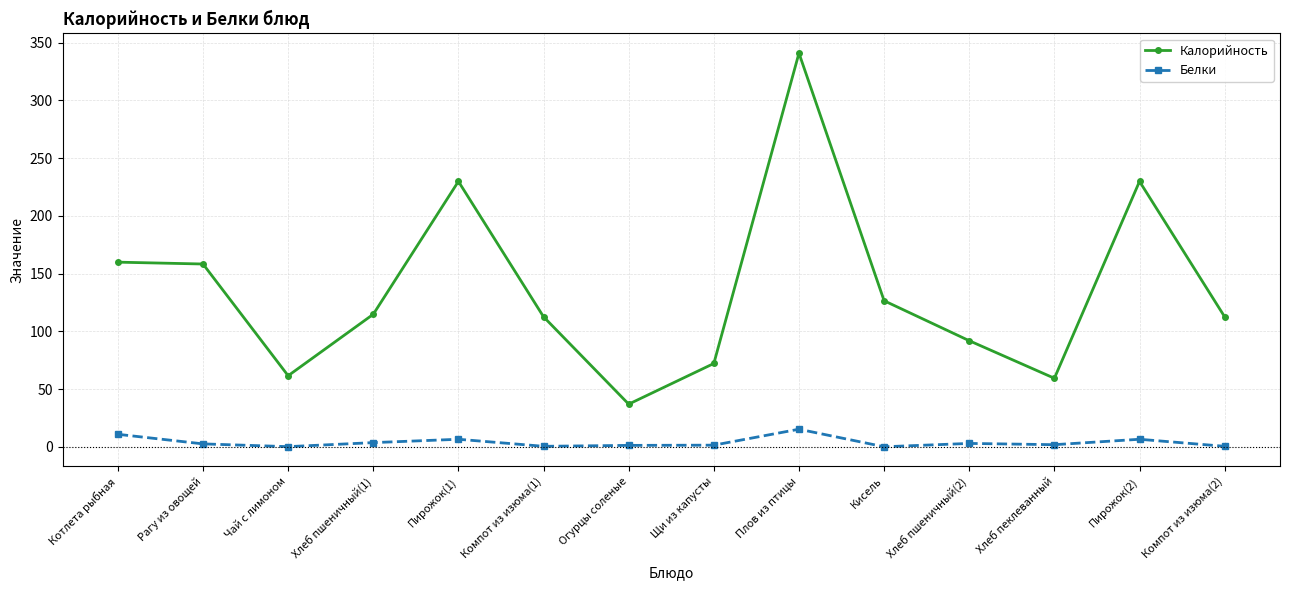

Between Котлета рыбная and Пирожок(1), which series saw the biggest shift?

Калорийность